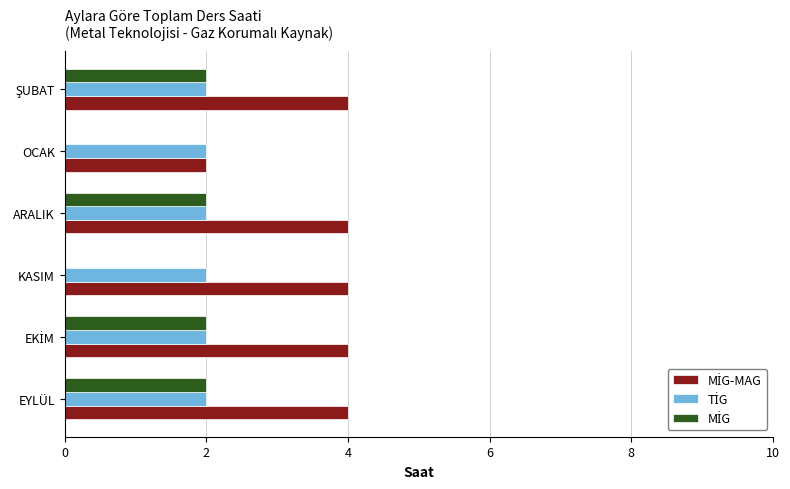

What is the maximum value shown in the chart?

4